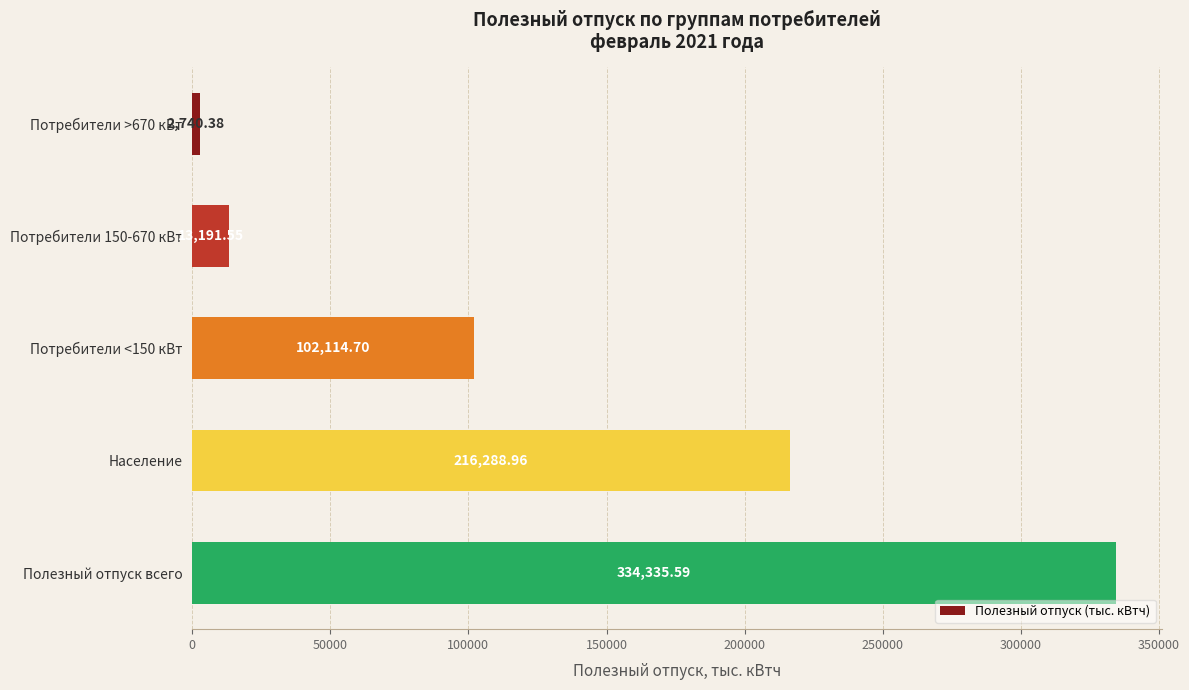

Rank the categories by value from lowest to highest.

Потребители >670 кВт, Потребители 150-670 кВт, Потребители <150 кВт, Население, Полезный отпуск всего